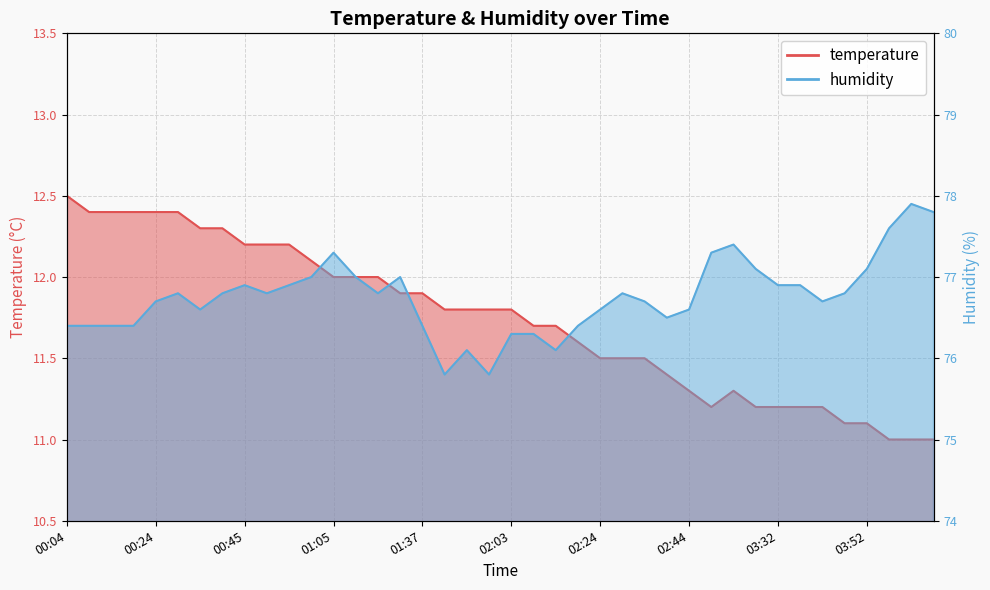

Reading right to left, what are all the values shown in this chart?

temperature: 11.0	11.0	11.0	11.1	11.1	11.2	11.2	11.2	11.2	11.3	11.2	11.3	11.4	11.5	11.5	11.5	11.6	11.7	11.7	11.8	11.8	11.8	11.8	11.9	11.9	12.0	12.0	12.0	12.1	12.2	12.2	12.2	12.3	12.3	12.4	12.4	12.4	12.4	12.4	12.5
humidity: 77.8	77.9	77.6	77.1	76.8	76.7	76.9	76.9	77.1	77.4	77.3	76.6	76.5	76.7	76.8	76.6	76.4	76.1	76.3	76.3	75.8	76.1	75.8	76.4	77.0	76.8	77.0	77.3	77.0	76.9	76.8	76.9	76.8	76.6	76.8	76.7	76.4	76.4	76.4	76.4